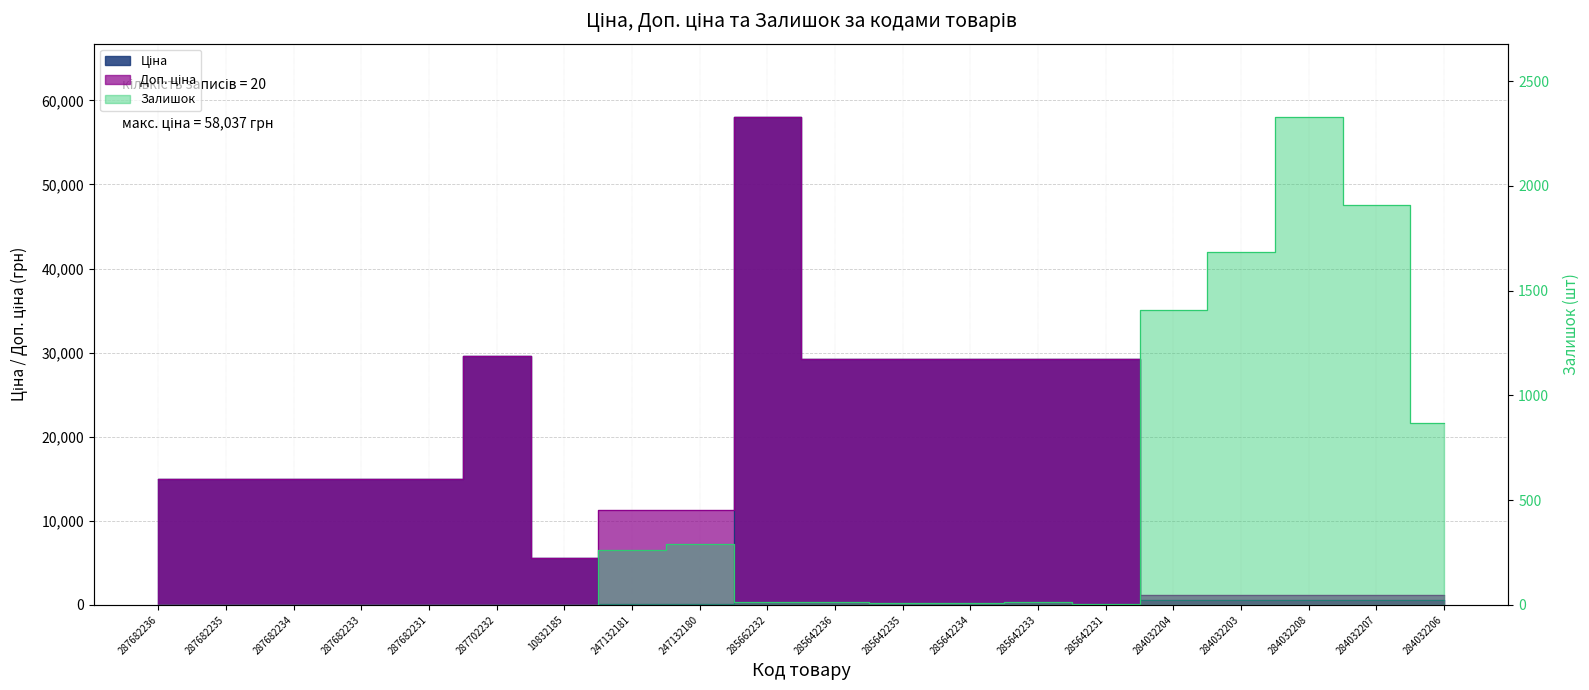

True or false: Ціна and Доп. ціна cross at least once.

False